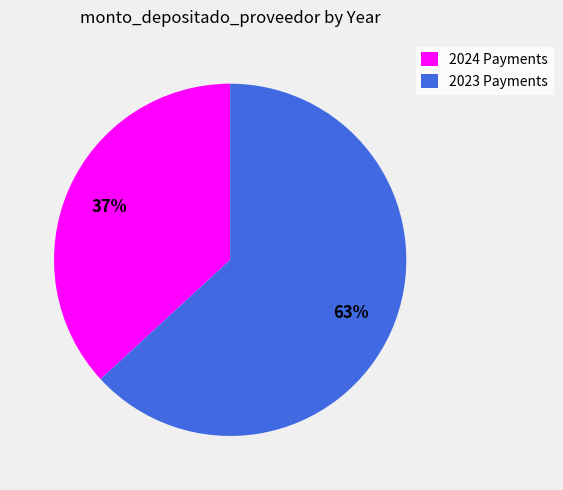

Is there a majority slice in this chart?

Yes